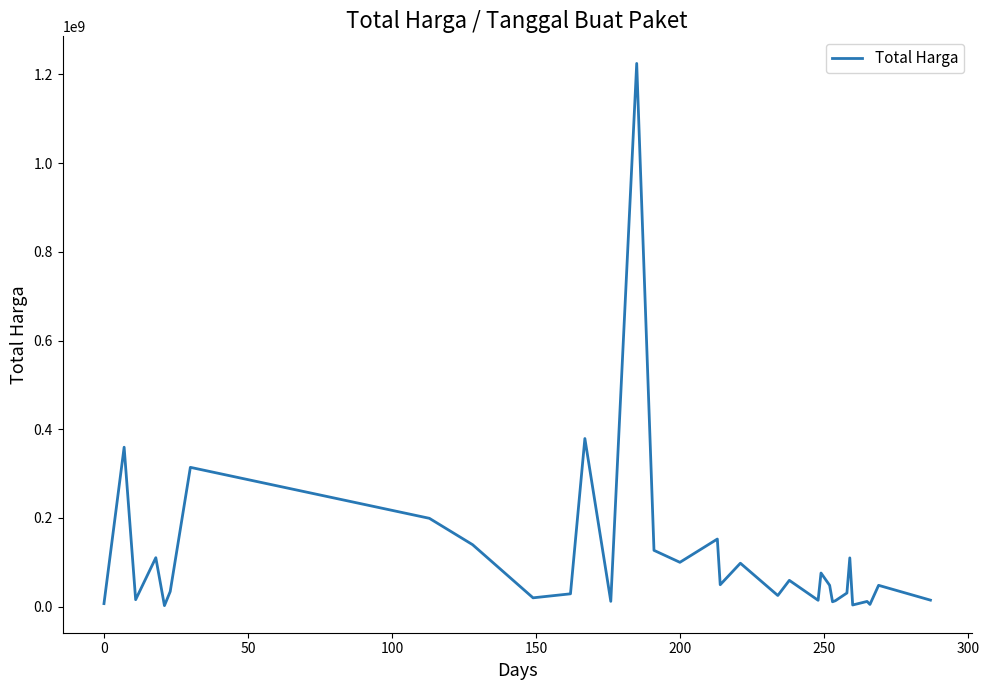

What is the maximum value shown in the chart?

1224682000